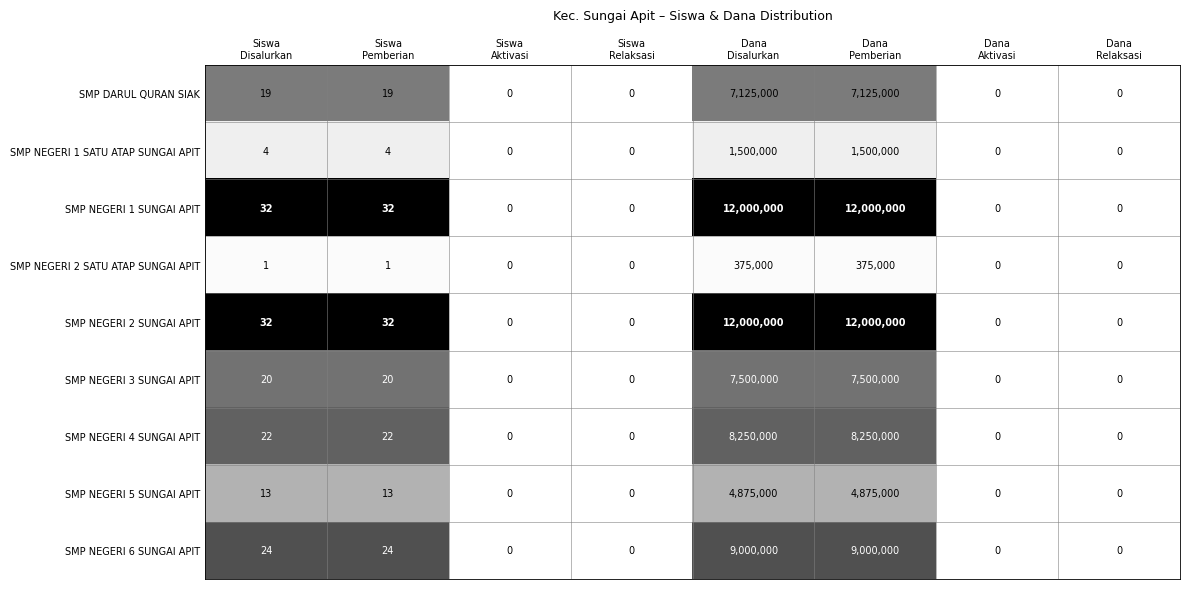

Count the number of data series in this chart.

9